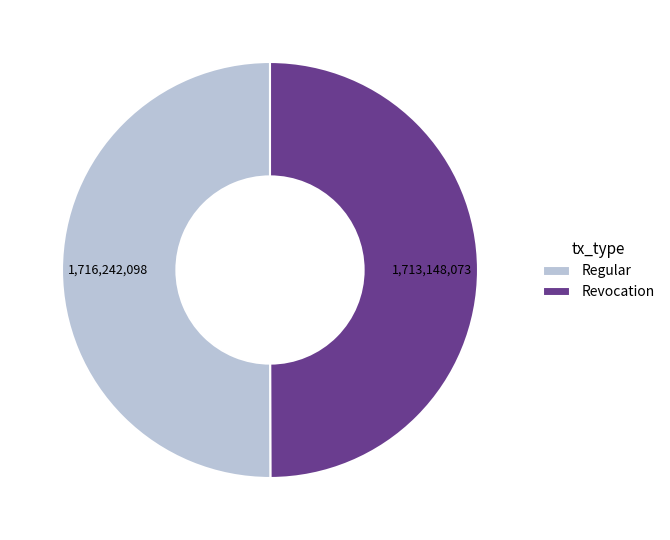

Do Regular and Revocation together represent more than half of the pie?

Yes